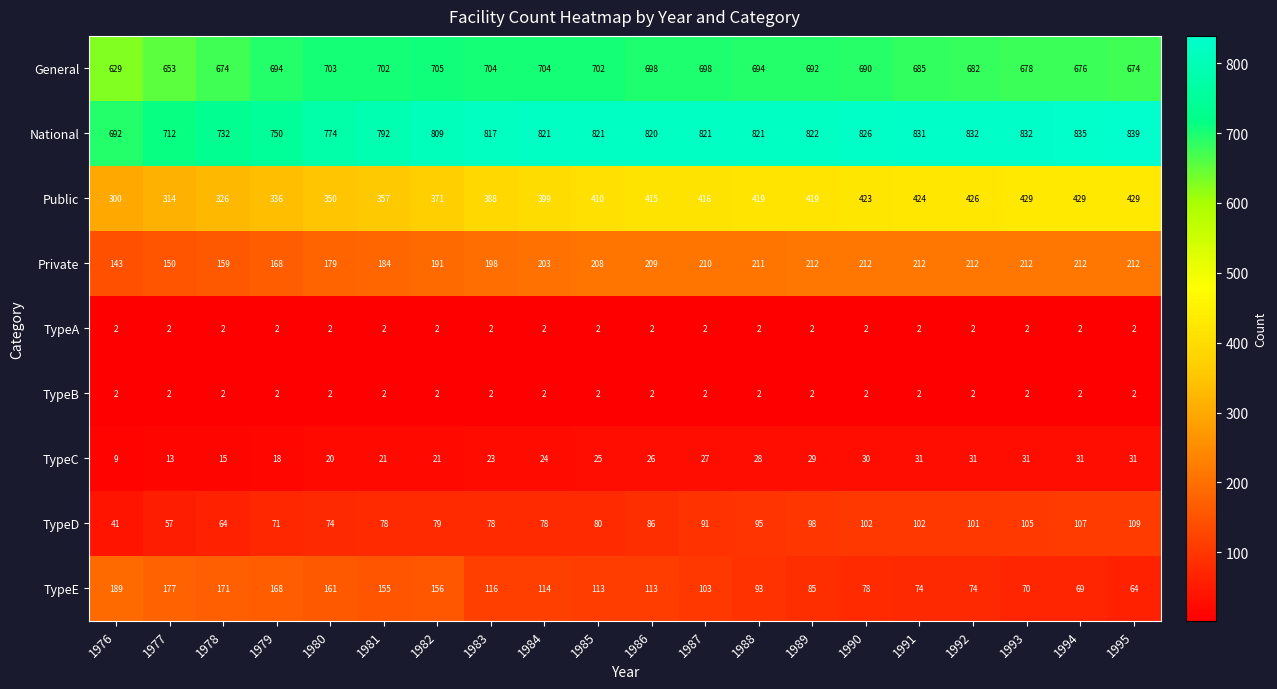

What is the difference between the highest and lowest values at 1982?

807